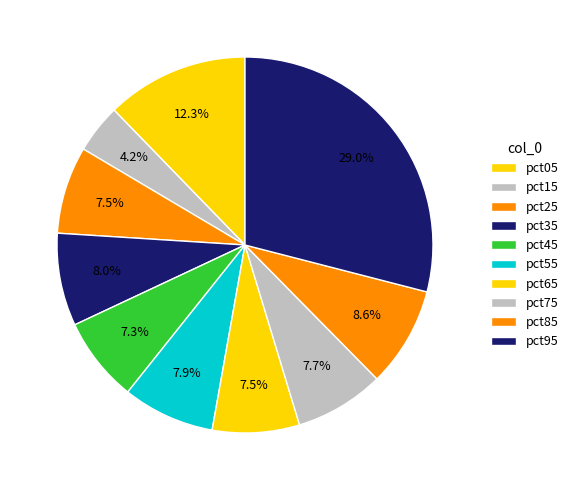

To the nearest percent, what portion does pct05 represent?

12%